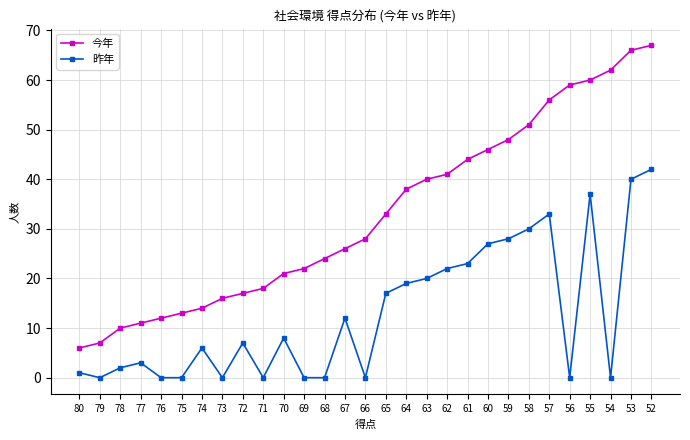

What is the approximate value of 昨年 at 70, to the nearest 5?

10